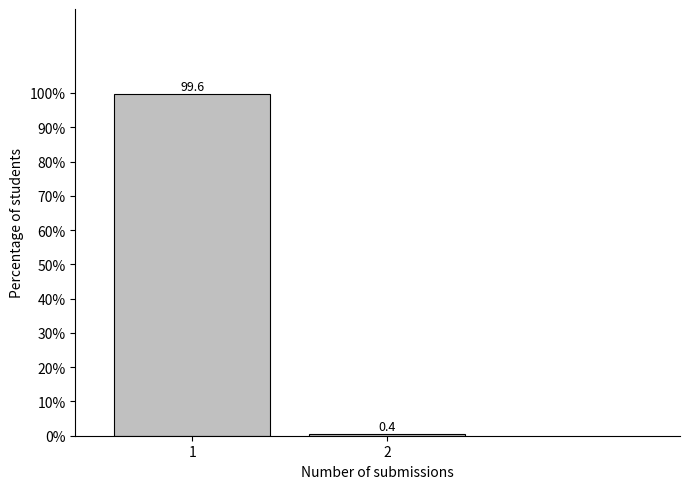

Reading right to left, transcribe all the data shown in this chart.

2=0.4	1=99.6